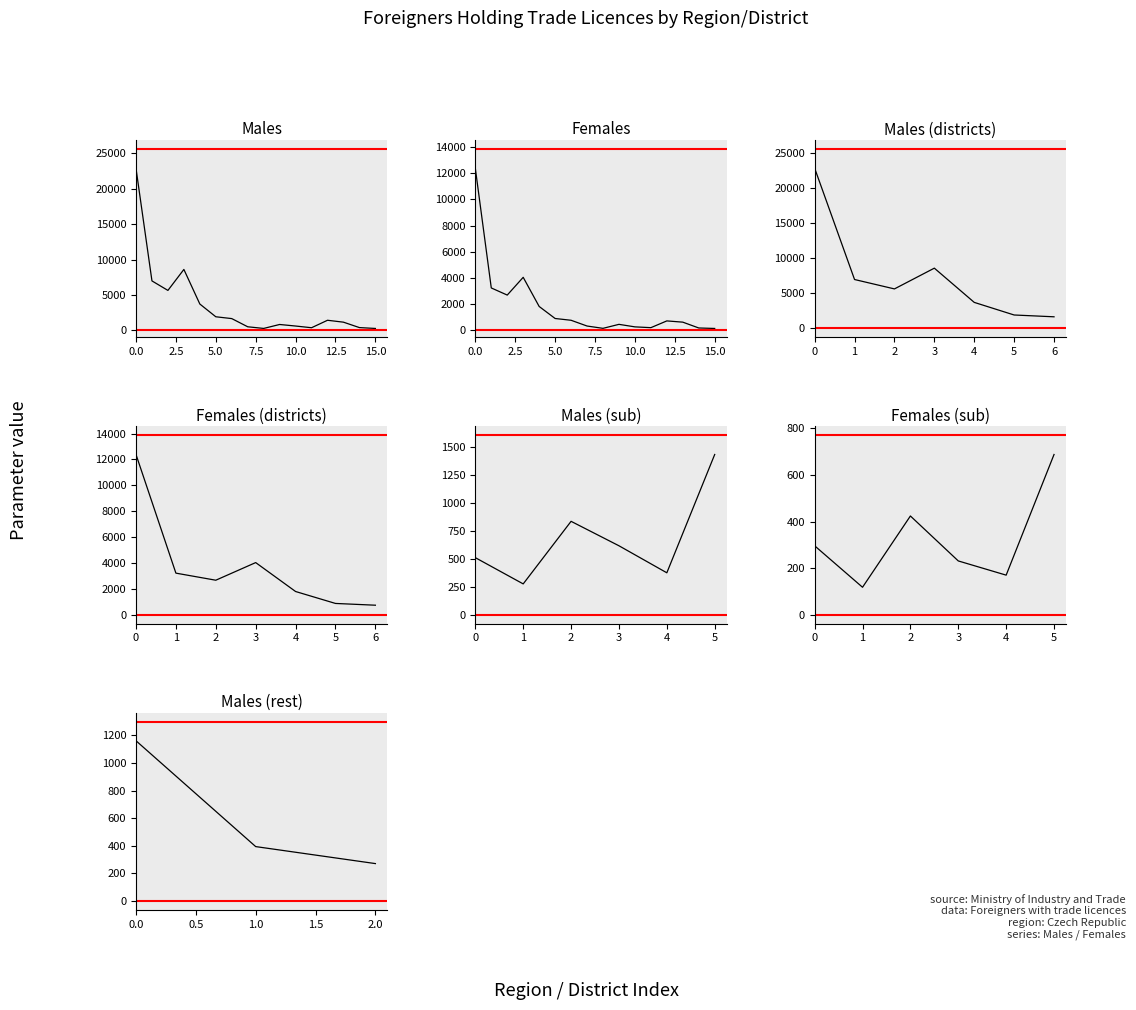

At how many categories does at least one series exceed 21036?

1